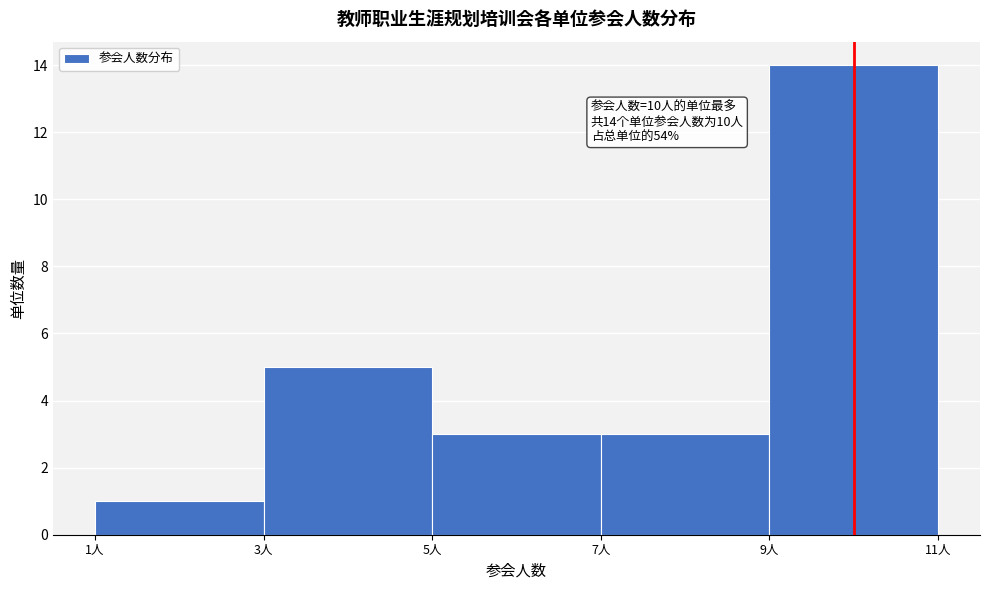

Over which range of the x-axis is the bar tallest?

9 to 11